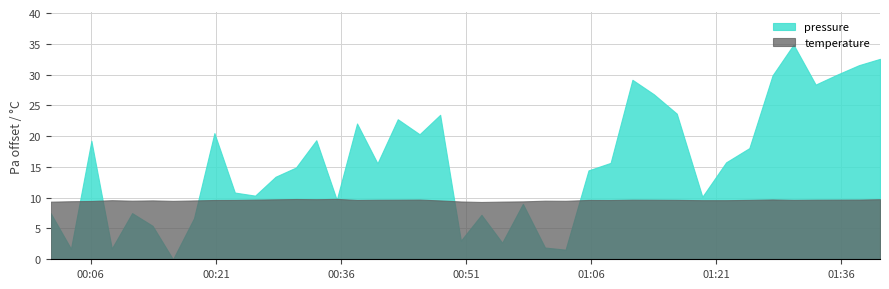

What is the average value of the temperature series?

9.6